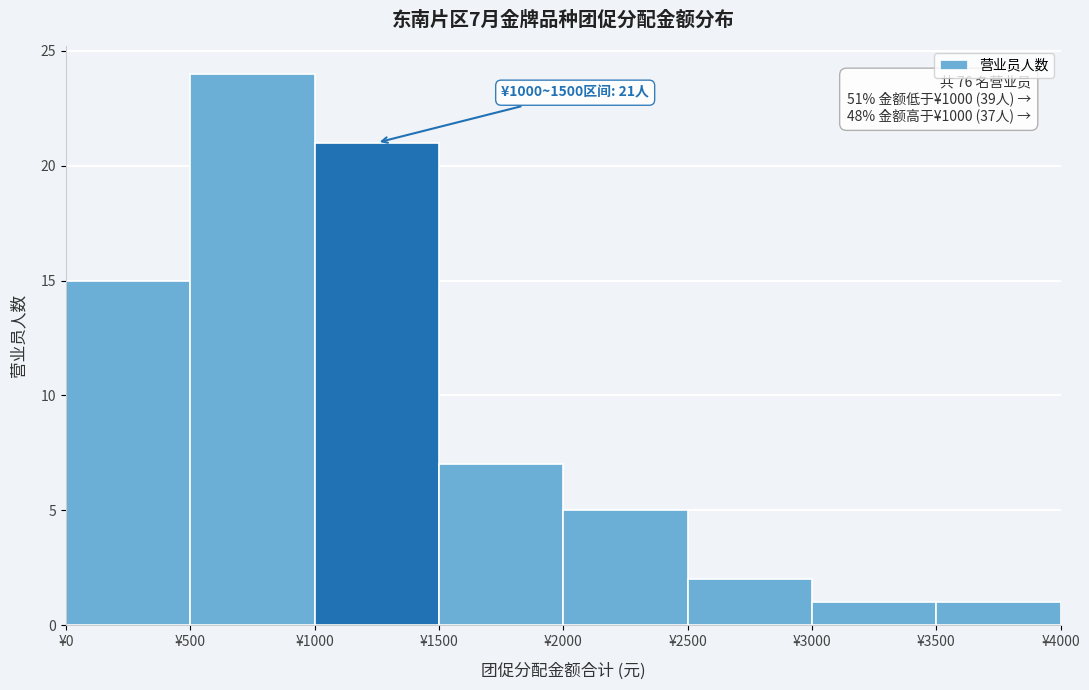

Over which range of the x-axis is the bar tallest?

500 to 1000